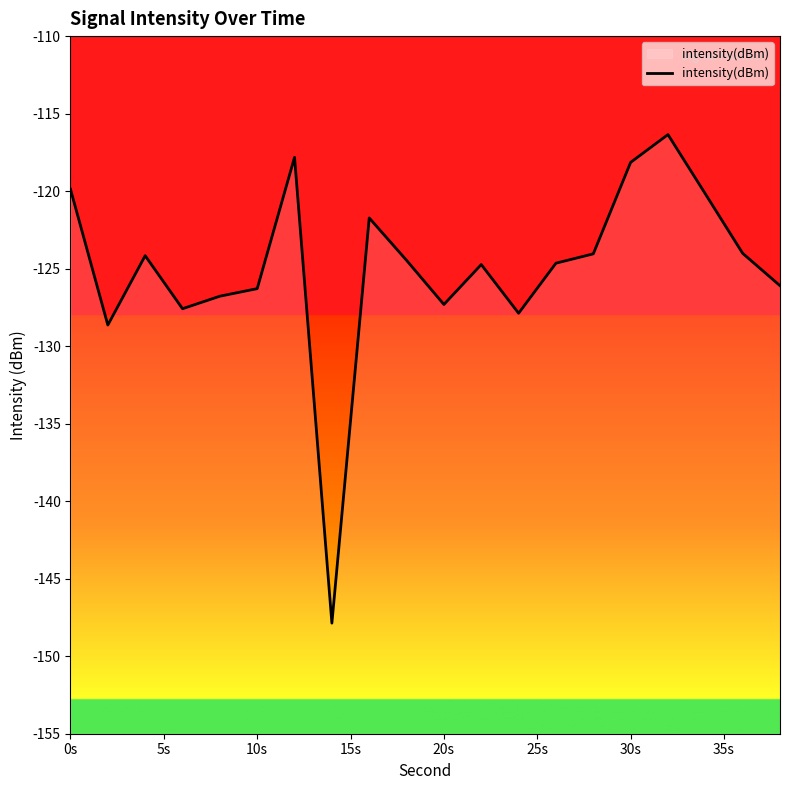

What is the greatest value displayed?

-116.4